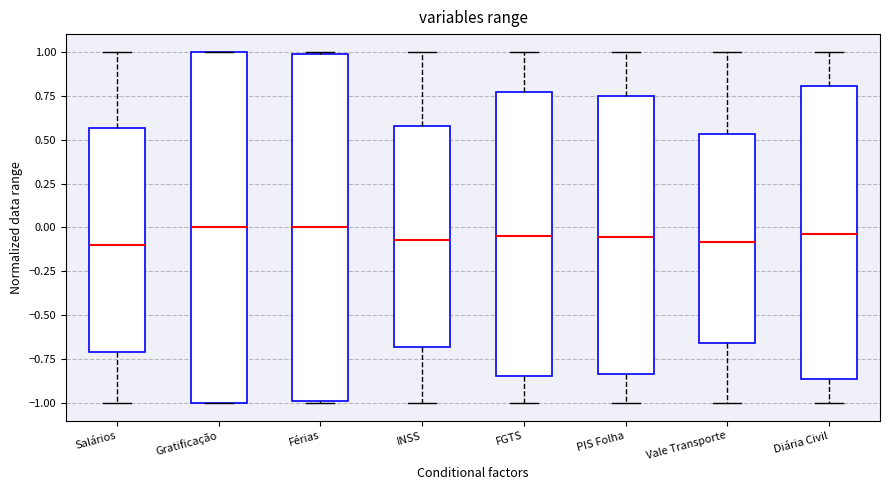

Reading left to right, read every box against the y-axis: the position of its median line, the range the box covers, and the ends of its whiskers. The values are not printed on the chart, so give them approximately, as read against the axis.

Salários: median -0.10, box -0.70 to 0.55, whiskers -1.00 to 1.00
Gratificação: median 0.00, box -1.00 to 1.00, whiskers -1.00 to 1.00
Férias: median 0.00, box -1.00 to 1.00, whiskers -1.00 to 1.00
INSS: median -0.05, box -0.70 to 0.60, whiskers -1.00 to 1.00
FGTS: median -0.05, box -0.85 to 0.75, whiskers -1.00 to 1.00
PIS Folha: median -0.05, box -0.85 to 0.75, whiskers -1.00 to 1.00
Vale Transporte: median -0.10, box -0.65 to 0.55, whiskers -1.00 to 1.00
Diária Civil: median -0.05, box -0.85 to 0.80, whiskers -1.00 to 1.00